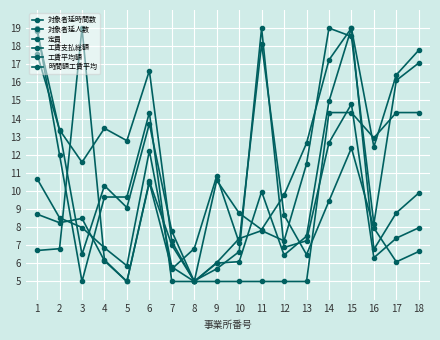

Is the value of 対象者延人数 at 10 greater than the value of 工賃支払総額 at 17?

No